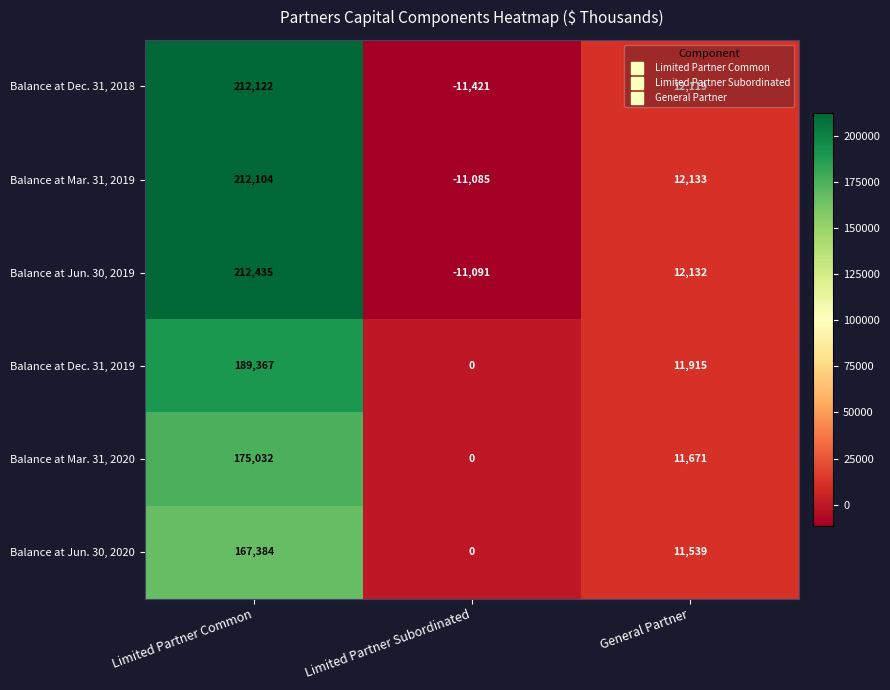

Is it true that Balance at Dec. 31, 2018 equals 212122 at Limited Partner Common?

True